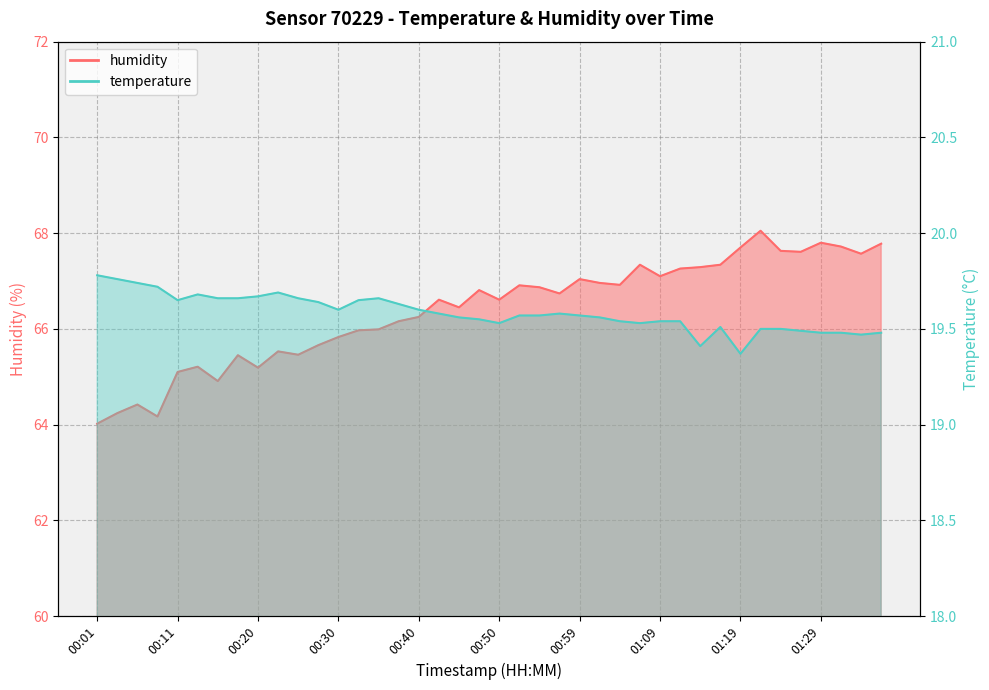

Reading left to right, what are all the values shown in this chart?

temperature: 19.8	19.8	19.7	19.7	19.6	19.7	19.7	19.7	19.7	19.7	19.7	19.6	19.6	19.6	19.7	19.6	19.6	19.6	19.6	19.6	19.5	19.6	19.6	19.6	19.6	19.6	19.5	19.5	19.5	19.5	19.4	19.5	19.4	19.5	19.5	19.5	19.5	19.5	19.5	19.5
humidity: 64.0	64.2	64.4	64.2	65.1	65.2	64.9	65.5	65.2	65.5	65.5	65.7	65.8	66.0	66.0	66.2	66.2	66.6	66.5	66.8	66.6	66.9	66.9	66.7	67.0	67.0	66.9	67.3	67.1	67.3	67.3	67.3	67.7	68.0	67.6	67.6	67.8	67.7	67.6	67.8